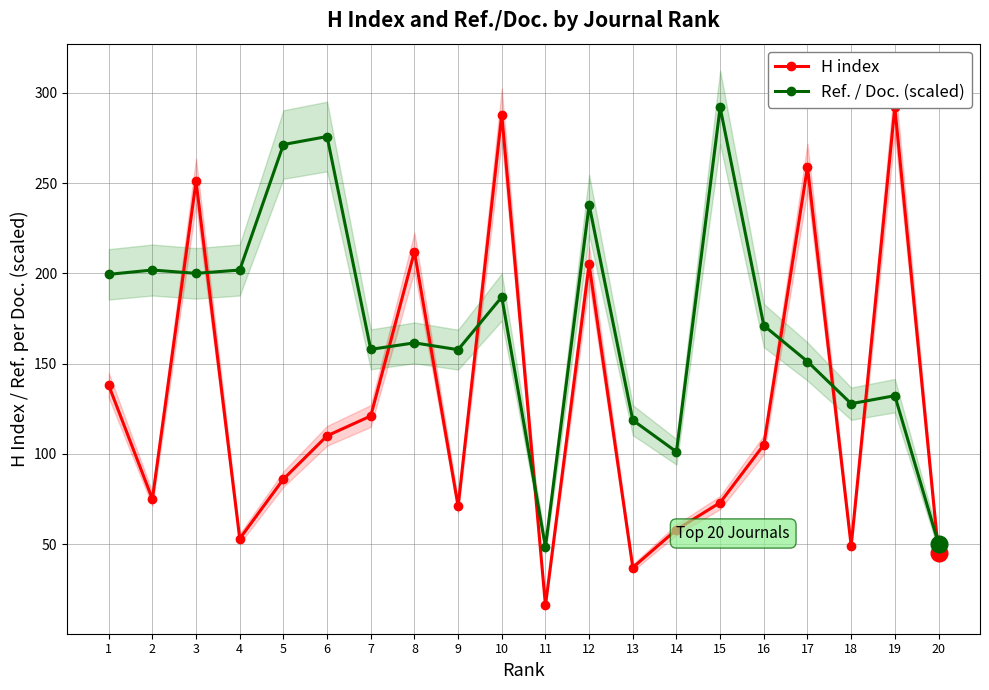

At which category is the sum across all series the highest?

10